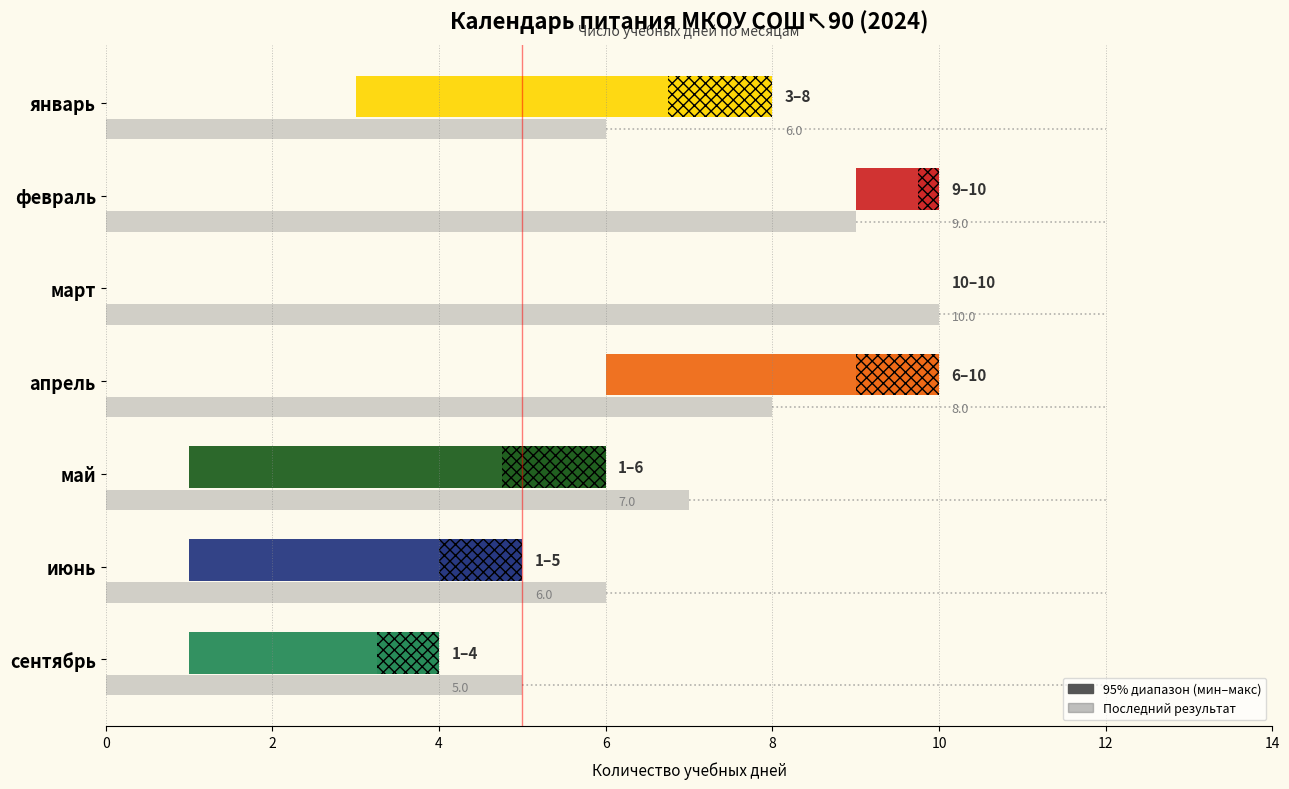

Between январь and март, which is larger?

март